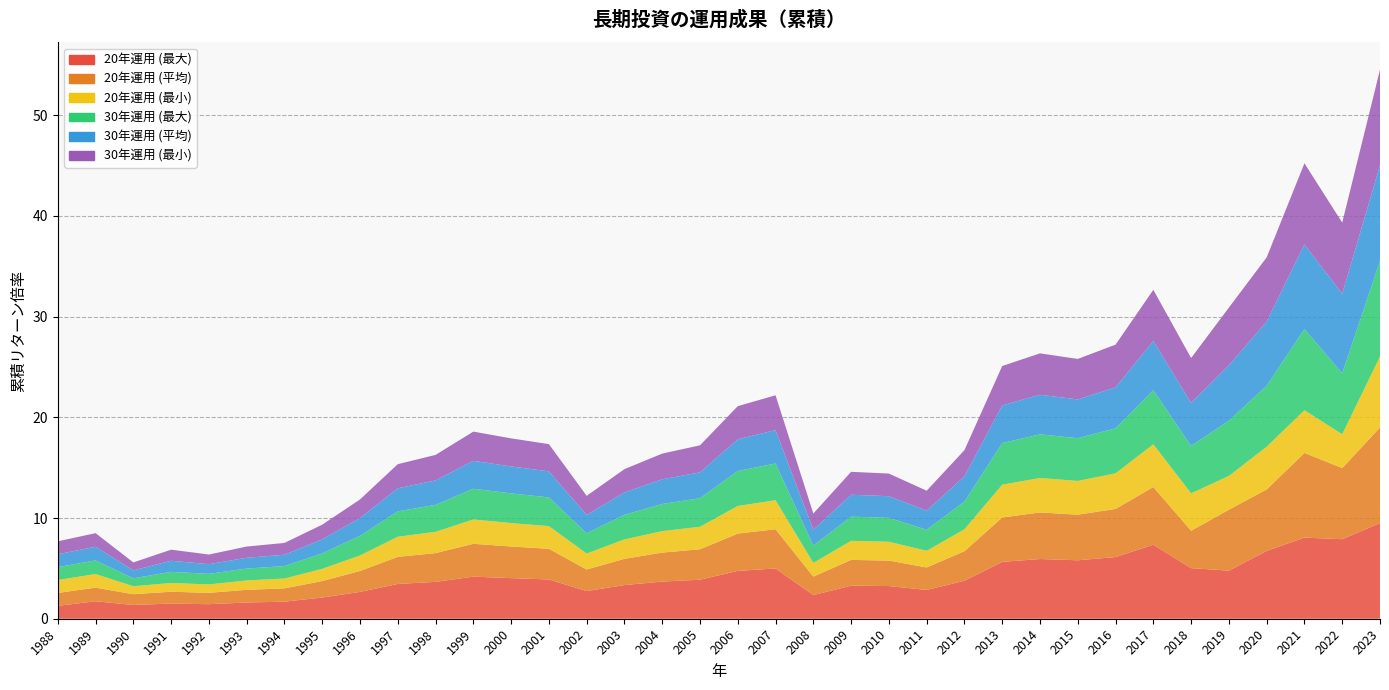

Reading left to right, extract all data points from this chart.

col_33: 1.3	1.7	1.4	1.5	1.4	1.6	1.7	2.1	2.7	3.5	3.7	4.2	4.0	3.9	2.7	3.3	3.7	3.9	4.7	5.0	2.4	3.3	3.2	2.9	3.8	5.6	5.9	5.8	6.1	7.3	5.0	4.8	6.7	8.1	7.9	9.5
col_34: 1.3	1.4	1.1	1.2	1.1	1.3	1.3	1.6	2.1	2.7	2.9	3.3	3.1	3.0	2.1	2.6	2.9	3.0	3.7	3.9	1.8	2.6	2.5	2.2	2.9	4.4	4.6	4.5	4.8	5.7	3.7	6.1	6.1	8.4	7.1	9.5
col_35: 1.3	1.4	0.8	0.9	0.8	0.9	1.0	1.2	1.5	2.0	2.1	2.4	2.3	2.3	1.6	1.9	2.1	2.2	2.7	2.9	1.4	1.9	1.9	1.7	2.2	3.3	3.4	3.3	3.5	4.2	3.7	3.3	4.2	4.2	3.3	7.0
col_36: 1.3	1.4	0.8	1.1	1.1	1.2	1.2	1.5	1.9	2.5	2.7	3.1	2.9	2.9	2.0	2.4	2.7	2.8	3.5	3.7	1.7	2.4	2.4	2.1	2.8	4.1	4.3	4.2	4.5	5.4	4.7	5.5	6.1	8.1	6.1	9.5
col_37: 1.3	1.4	0.8	1.1	1.0	1.1	1.1	1.4	1.8	2.3	2.4	2.8	2.7	2.6	1.8	2.2	2.4	2.6	3.2	3.3	1.6	2.2	2.2	1.9	2.5	3.7	3.9	3.9	4.1	4.9	4.3	5.5	6.4	8.4	7.9	9.5
col_38: 1.3	1.4	0.8	1.1	1.0	1.1	1.2	1.5	1.8	2.4	2.5	2.9	2.8	2.7	1.9	2.3	2.6	2.7	3.3	3.5	1.6	2.3	2.2	2.0	2.6	3.9	4.1	4.0	4.2	5.1	4.5	5.7	6.4	8.1	7.1	9.5